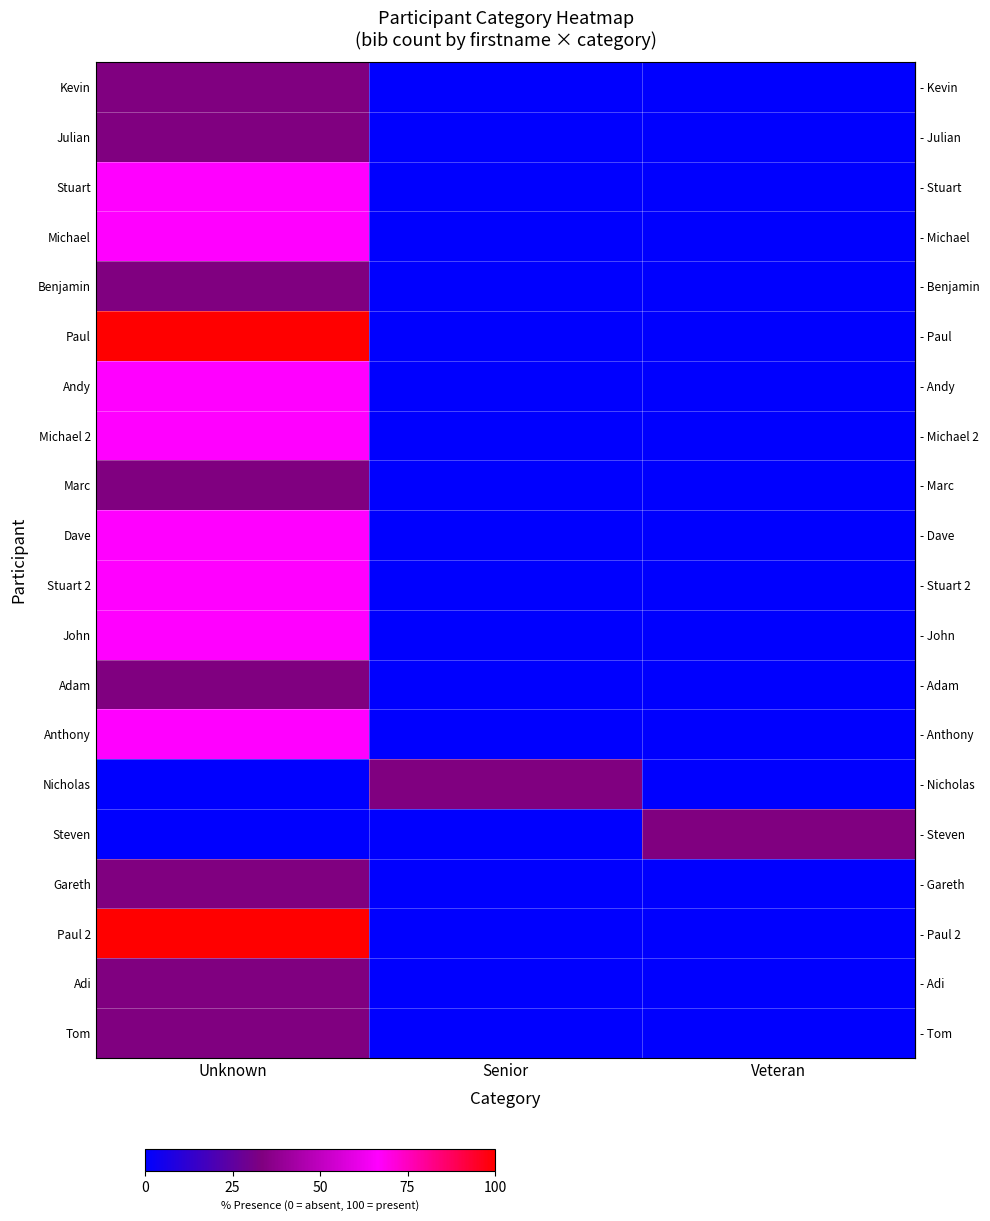

Which label corresponds to the largest value in the chart?

Unknown